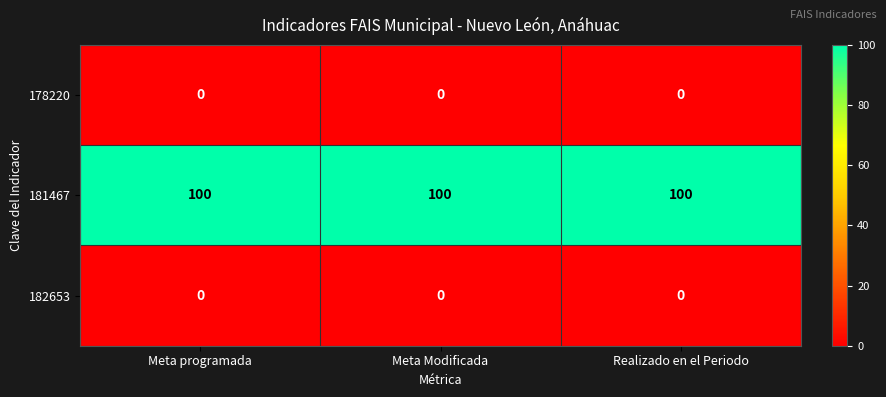

Read the 181467 value at Realizado en el Periodo.

100